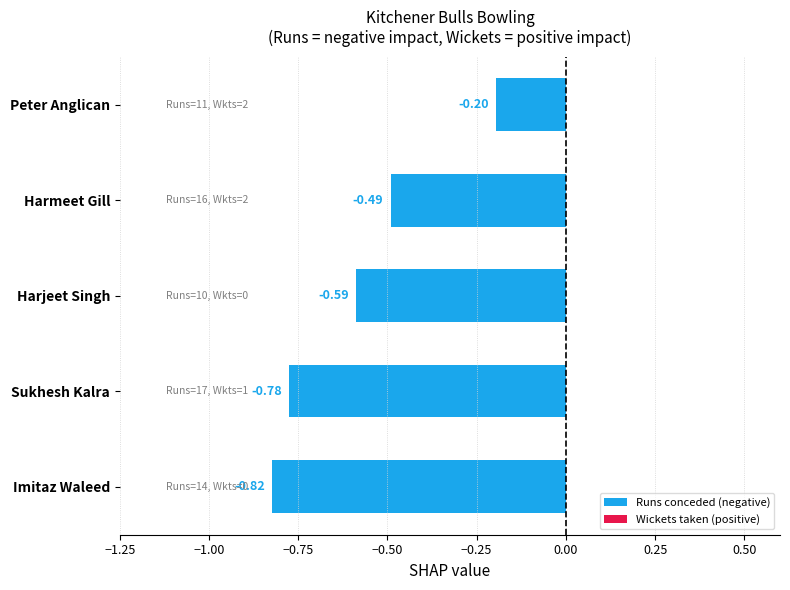

What is the sum of all values?

-2.9